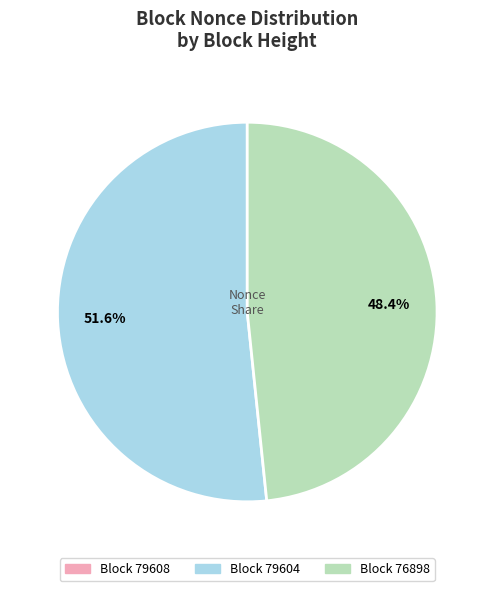

Does any single category account for the majority?

Yes